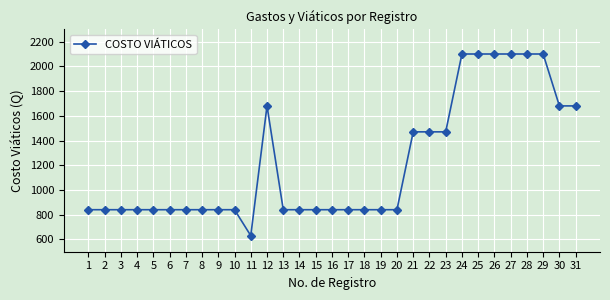

What is the difference between the maximum and minimum values?

1470